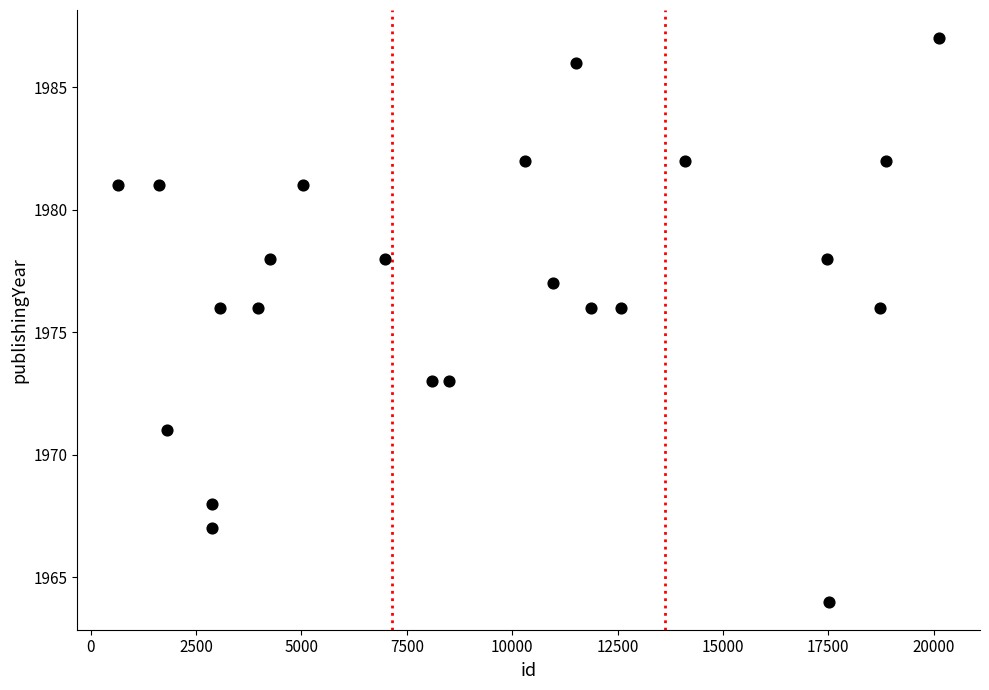

What is the range of X values (max minus min)?

19467